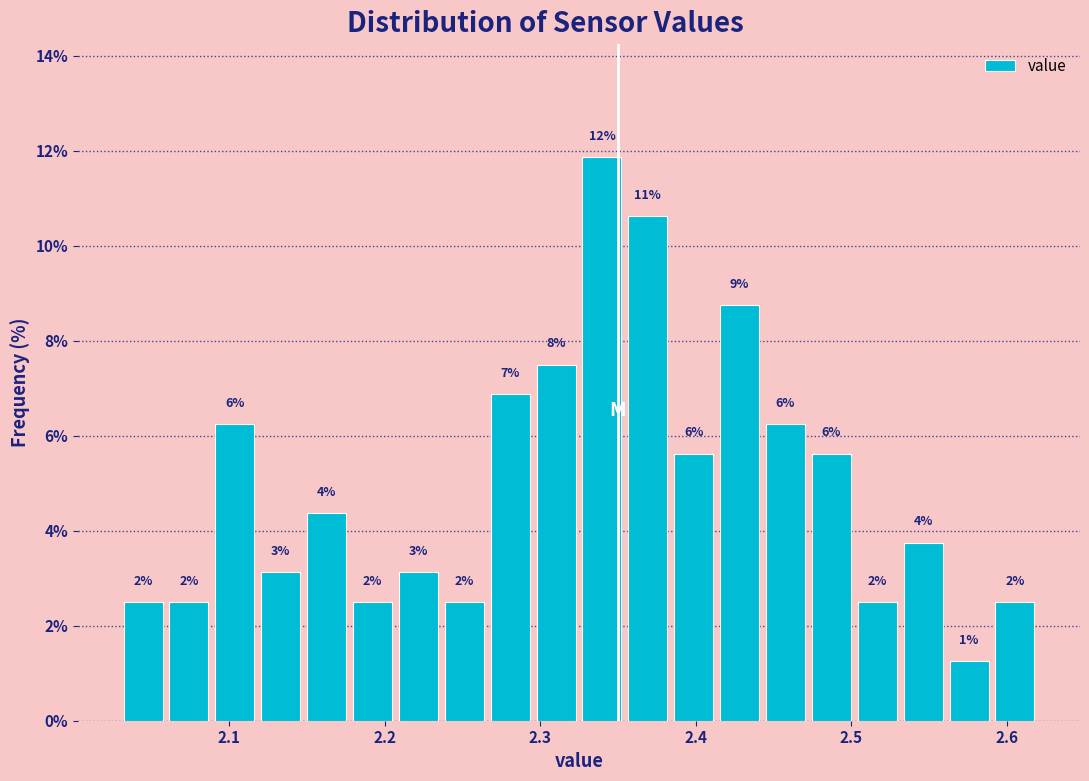

Around what value on the x-axis is the tallest bar? Give the approximate position of its centre, as read against the axis.

2.34